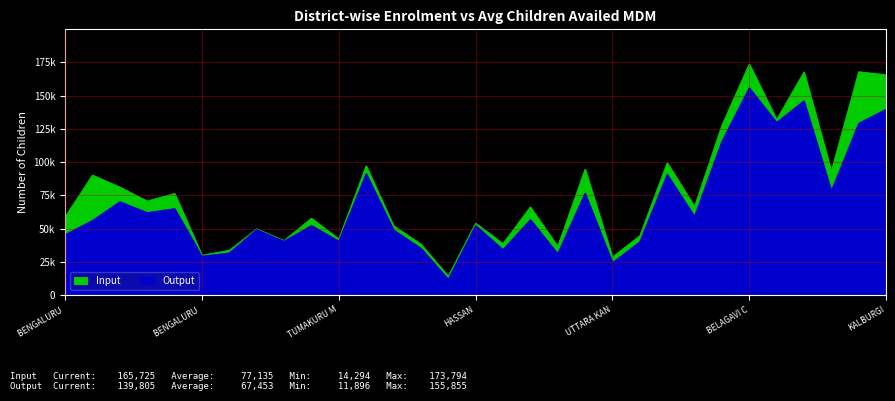

True or false: Output and Input cross at least once.

False